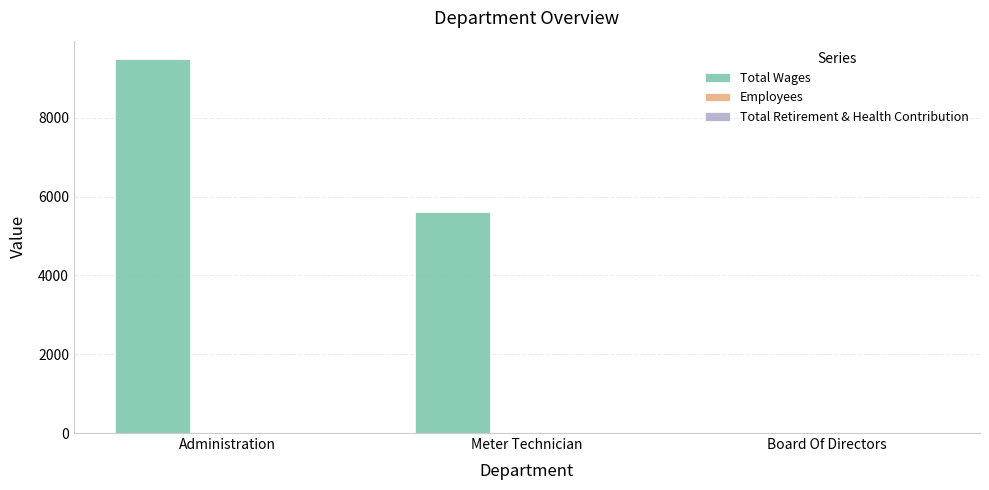

What is the spread (max minus min) of values at Board Of Directors?

7